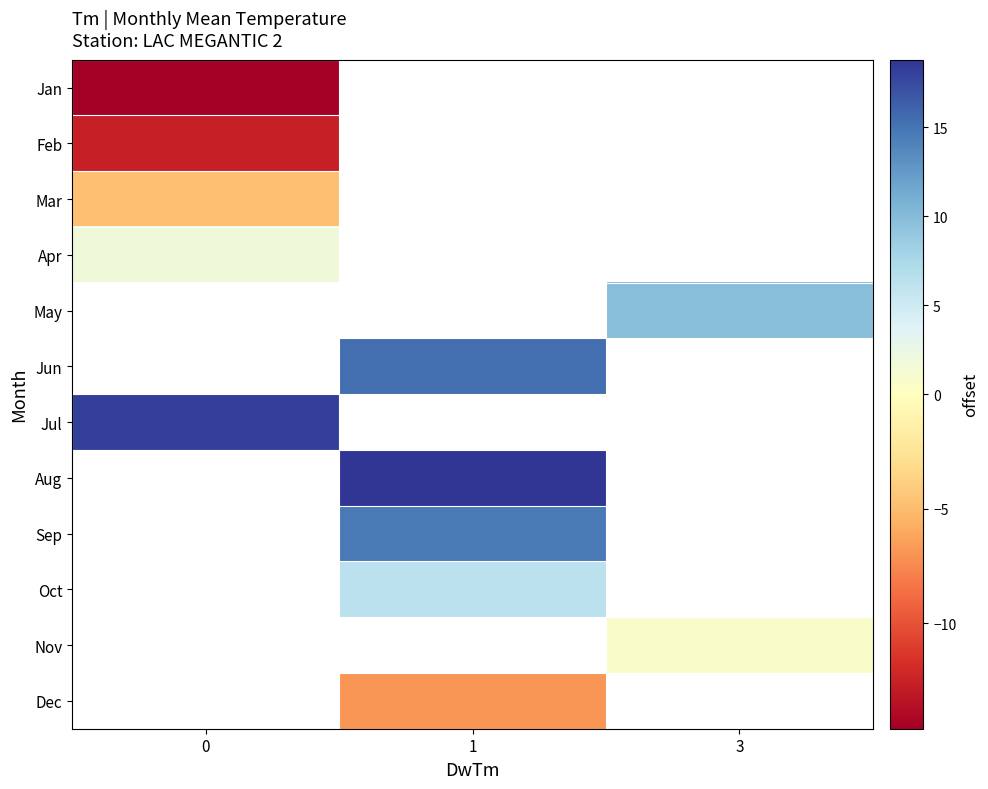

How many categories are shown in the chart?

3